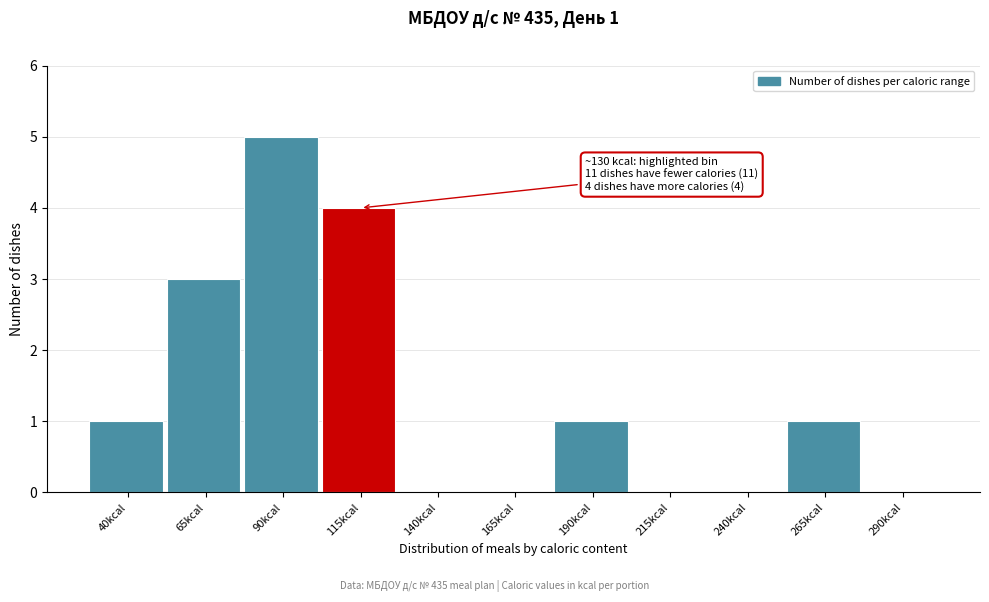

Reading left to right, extract all data points from this chart.

40kcal=1	65kcal=3	90kcal=5	115kcal=4	140kcal=0	165kcal=0	190kcal=1	215kcal=0	240kcal=0	265kcal=1	290kcal=0